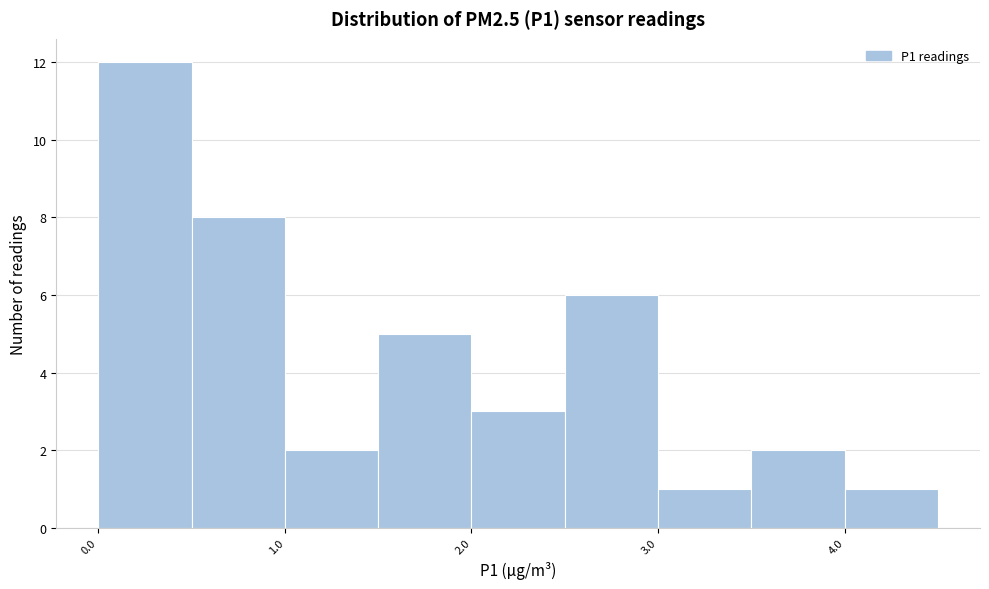

What is the height of the bar covering 4.0 to 4.5 on the x-axis? The values are not printed on the chart, so give them approximately, as read against the axis.

1